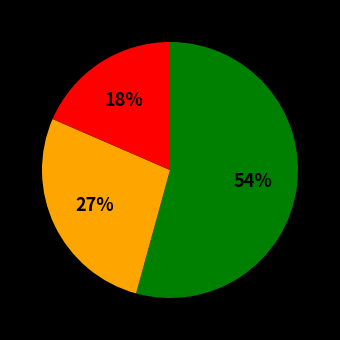

Does any single category account for the majority?

Yes